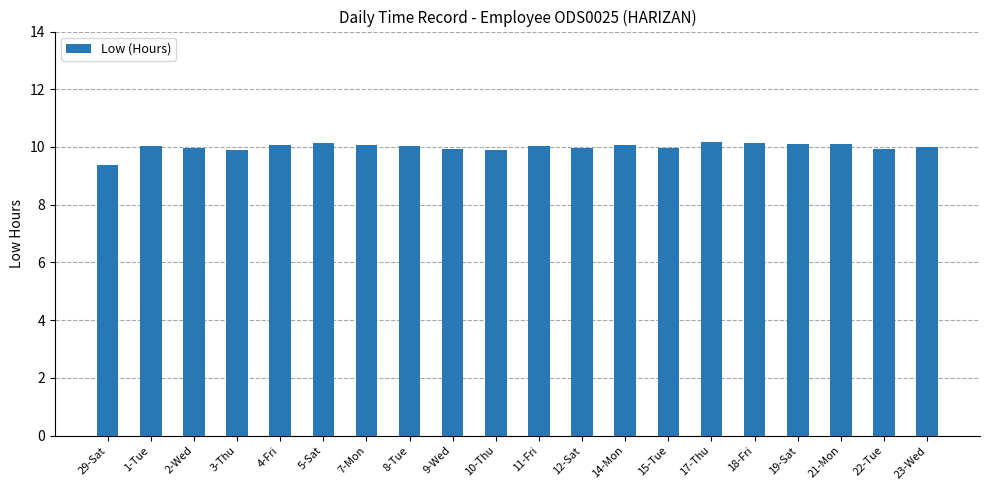

What is the average value?

10.0